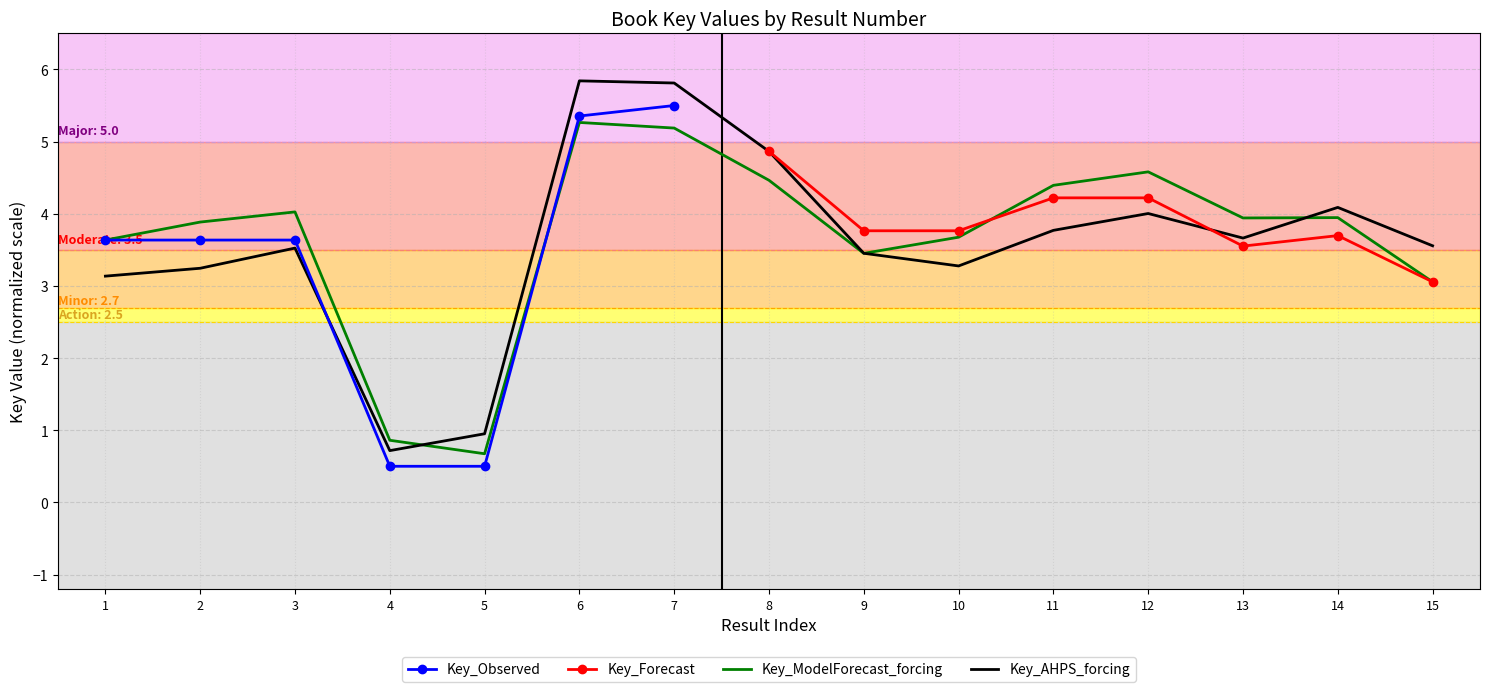

Is the value of Key_ModelForecast_forcing at 1 greater than the value of Key_AHPS_forcing at 1?

Yes